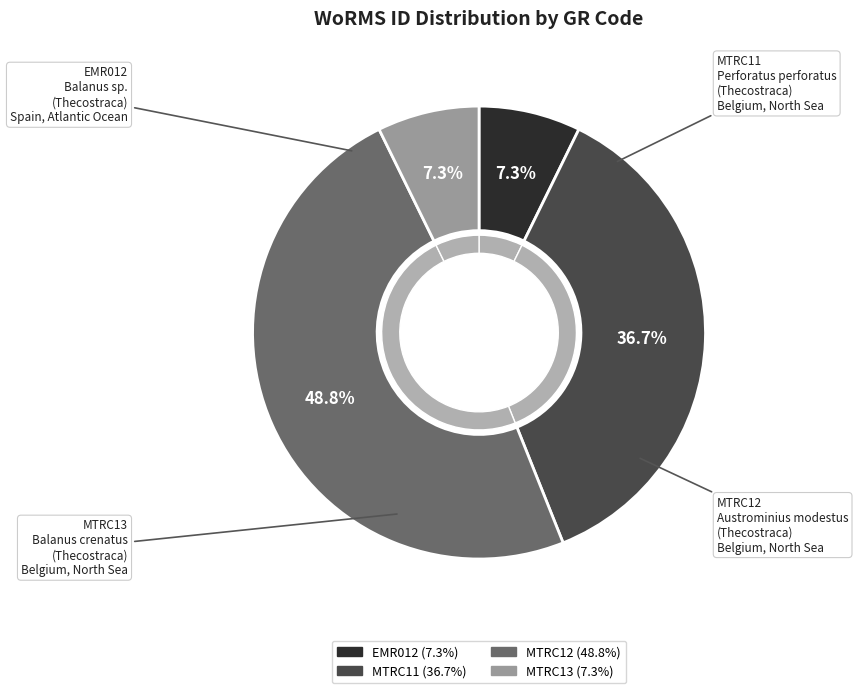

Which has a higher value, EMR012 or MTRC11?

MTRC11